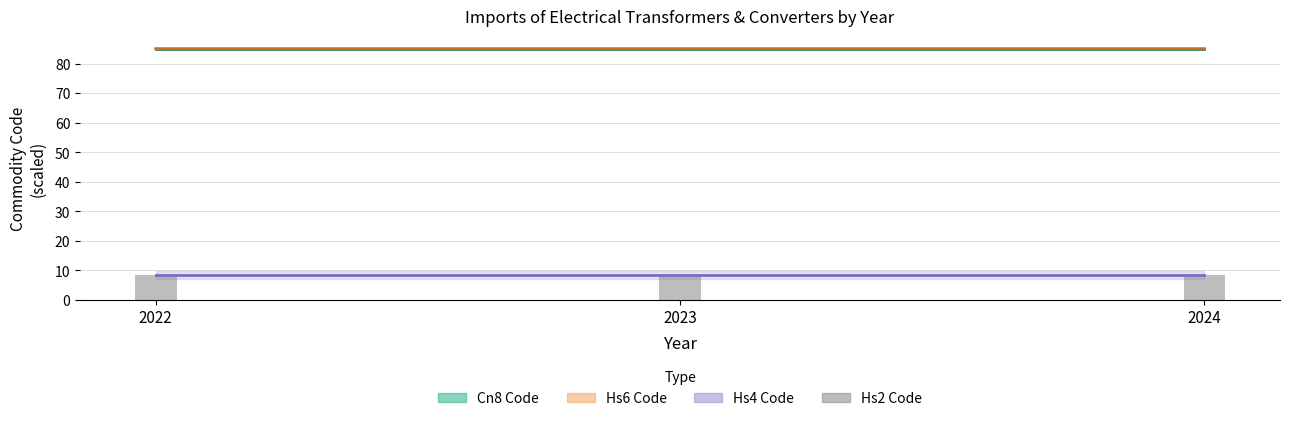

Reading left to right, extract all data points from this chart.

Cn8 Code (mid): 2022=85.0	2023=85.0	2024=85.0
Hs6 Code (mid): 2022=85.0	2023=85.0	2024=85.0
Hs4 Code: 2022=8.5	2023=8.5	2024=8.5
Hs2 Code: 2022=8.5	2023=8.5	2024=8.5